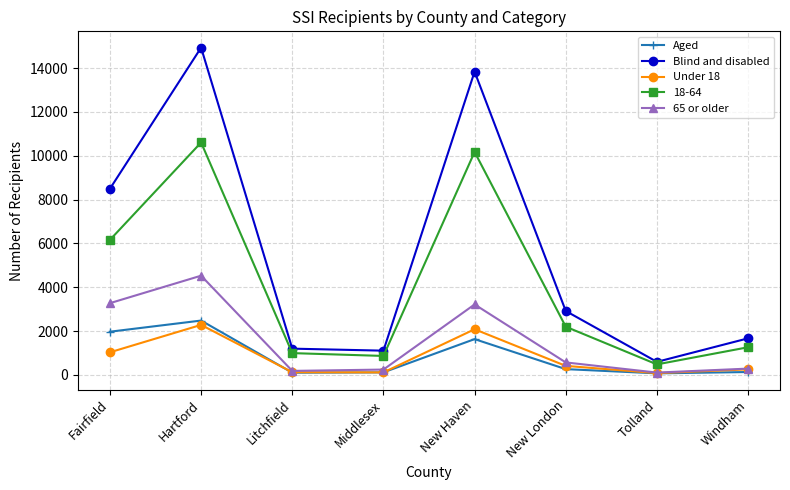

What are all the series names shown in the legend?

Aged, Blind and disabled, Under 18, 18-64, 65 or older